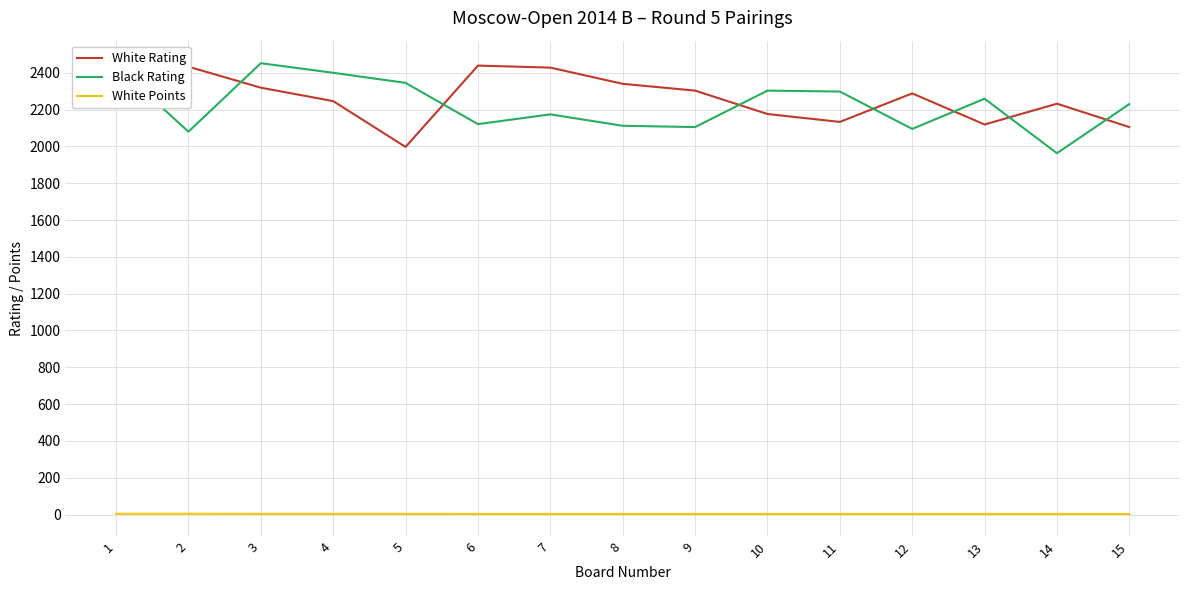

True or false: White Points and Black Rating cross at least once.

False